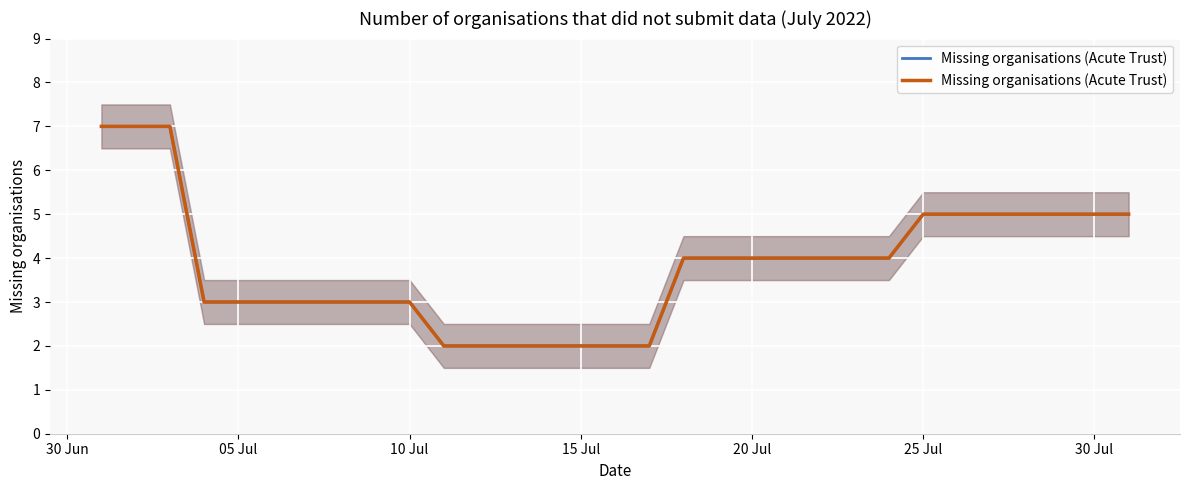

Reading left to right, what are all the values shown in this chart?

7	7	7	3	3	3	3	3	3	3	2	2	2	2	2	2	2	4	4	4	4	4	4	4	5	5	5	5	5	5	5